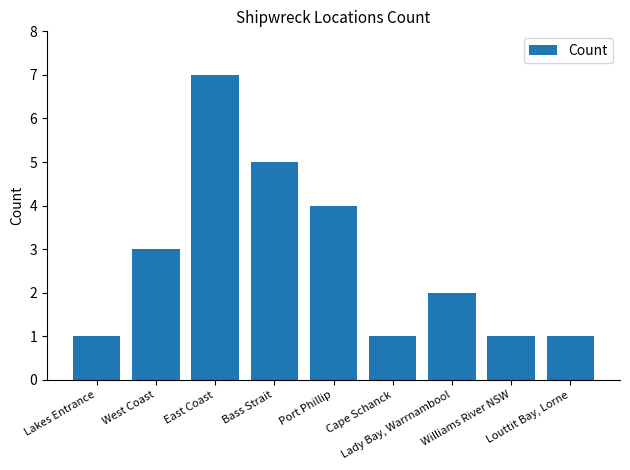

What value does the data have at Bass Strait?

5